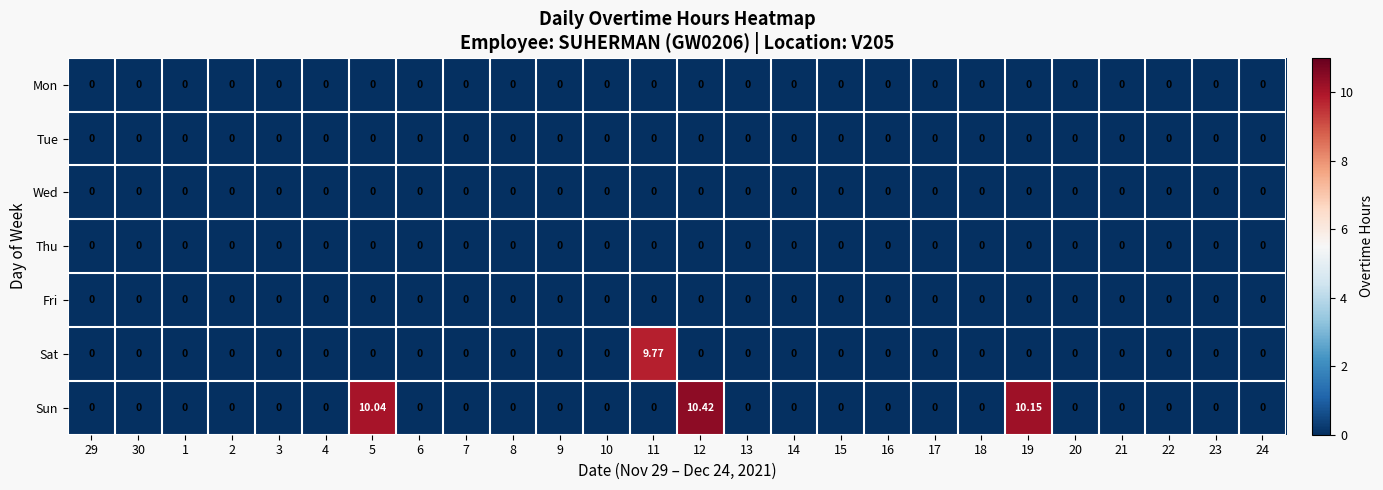

Which series has the largest total across all categories?

Sun